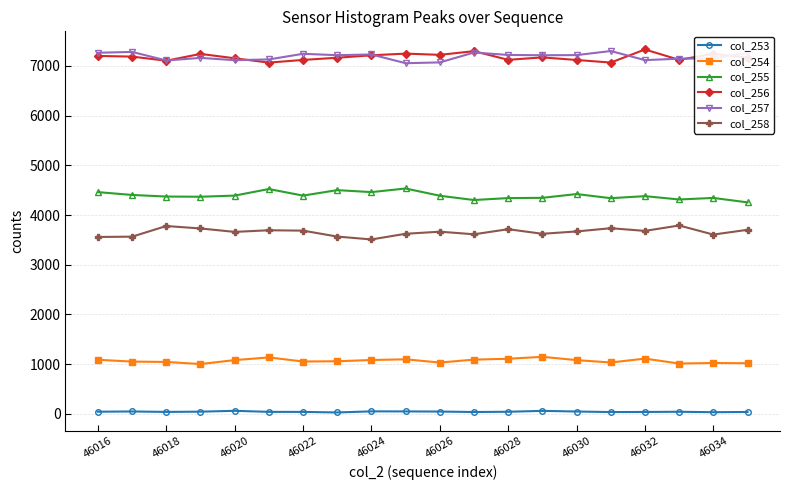

At how many categories does at least one series exceed 6887?

20